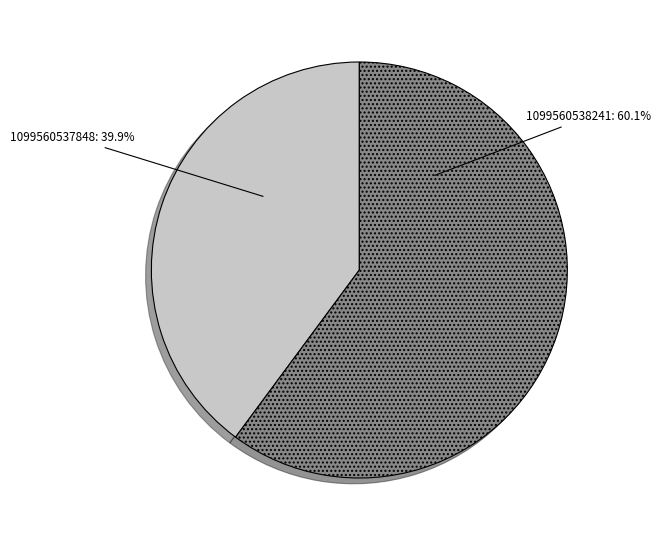

What is the smallest slice in the pie chart?

1099560537848